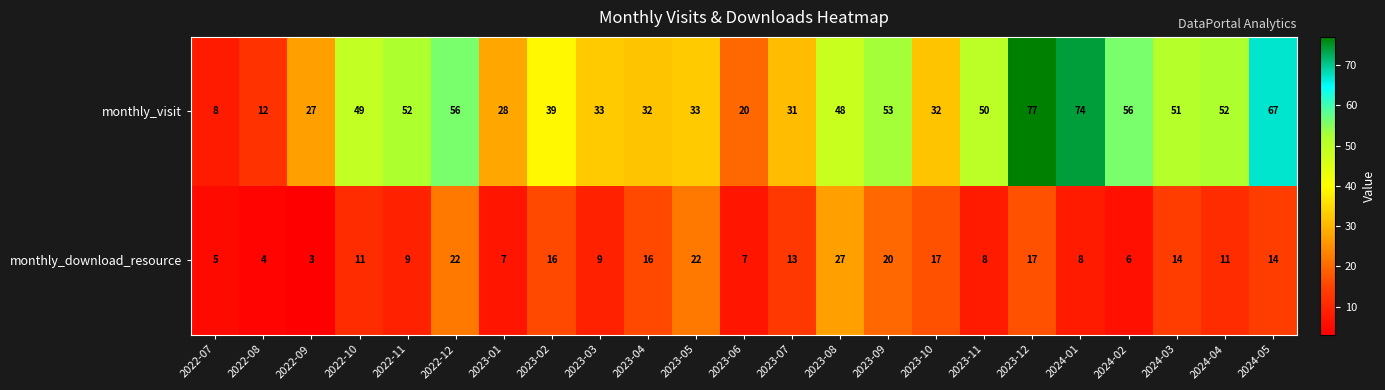

List the series in order of their overall mean, highest first.

monthly_visit, monthly_download_resource